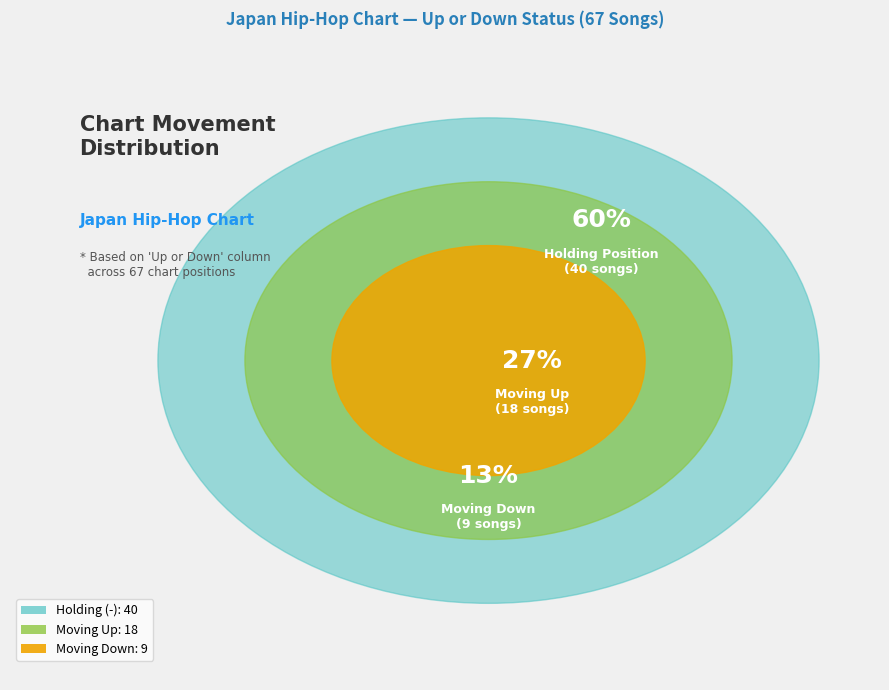

To the nearest percent, what portion does down represent?

13%